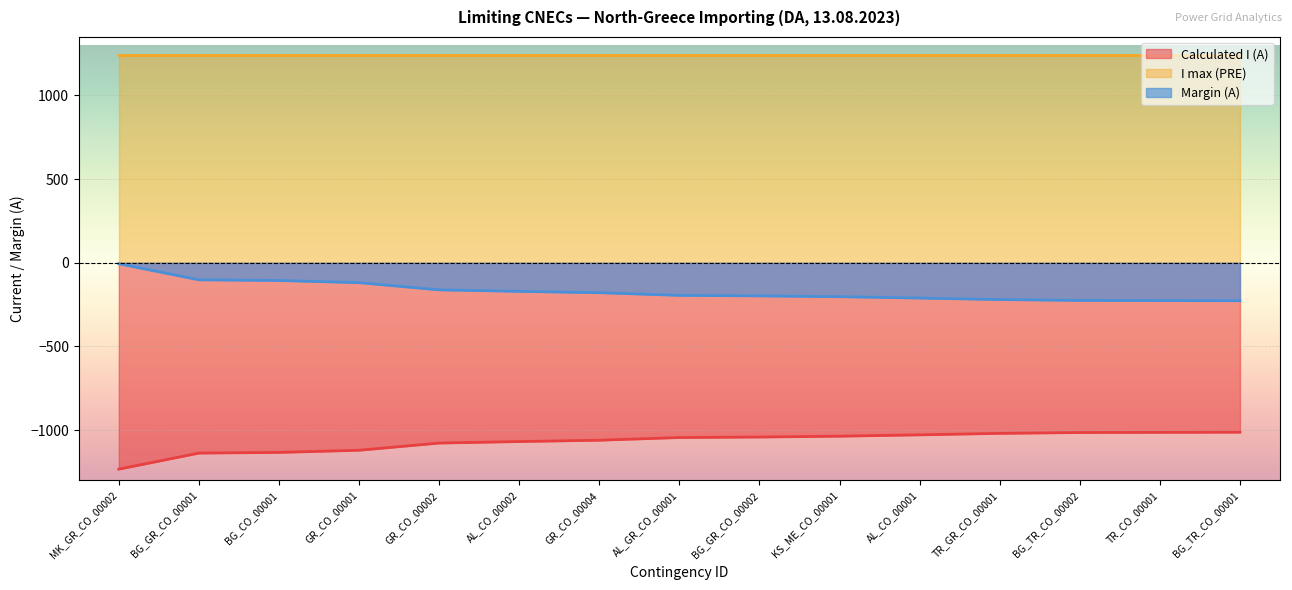

Is the value of Calculated I (A) at BG_GR_CO_00002 greater than the value of Margin (A) at GR_CO_00002?

No